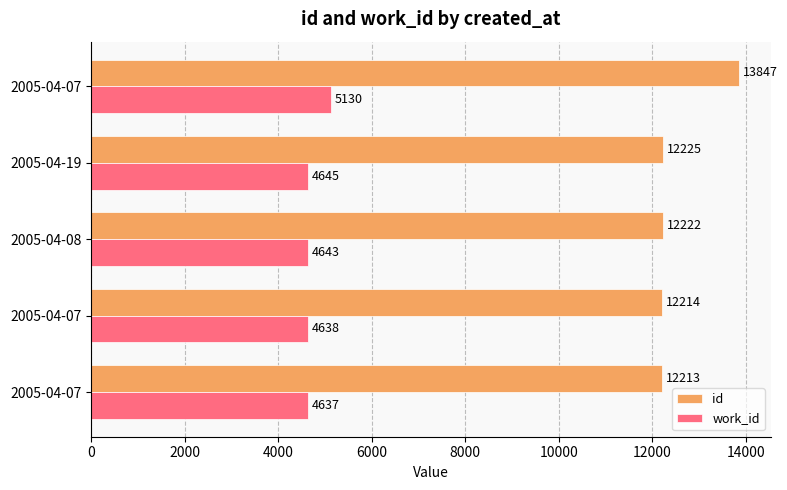

Count the number of categories in the chart.

5